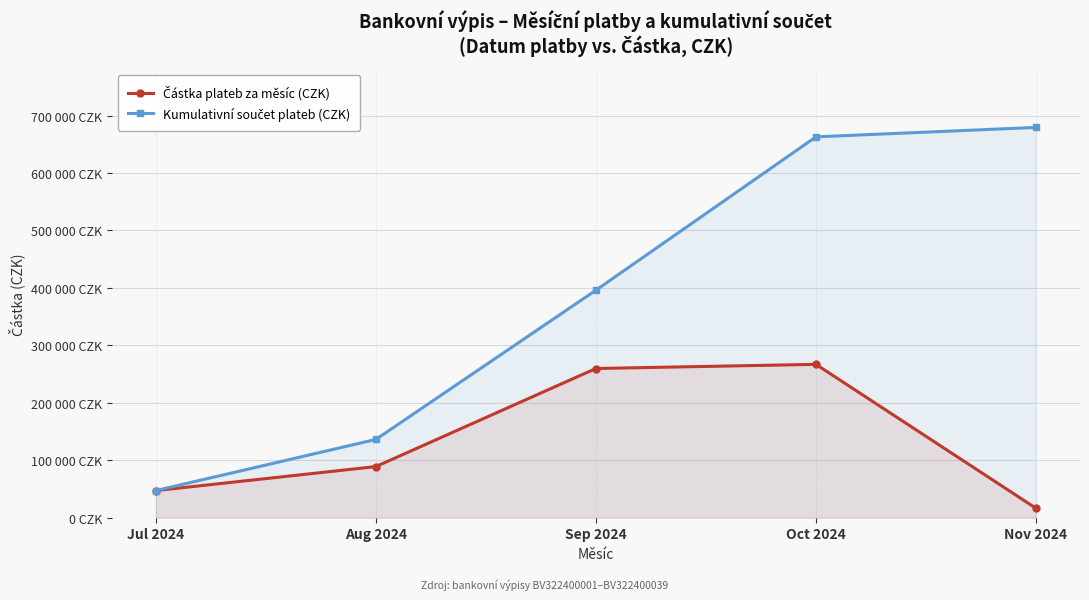

Reading left to right, transcribe all the data shown in this chart.

Částka plateb za měsíc (CZK): 47218.9	89013.6	259742.6	266977.4	16456.0
Kumulativní součet plateb (CZK): 47218.9	136232.5	395975.1	662952.4	679408.4